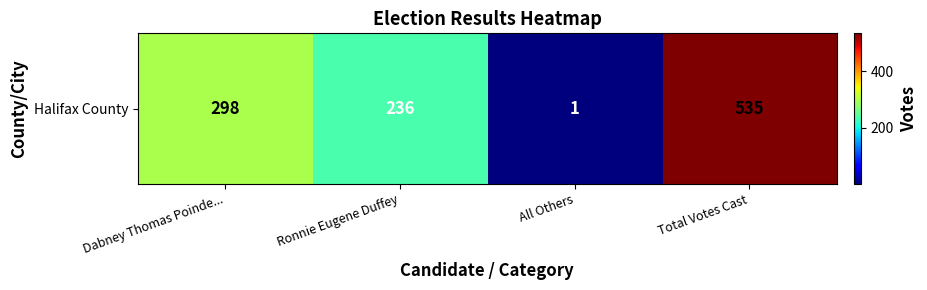

What is the smallest value displayed?

1